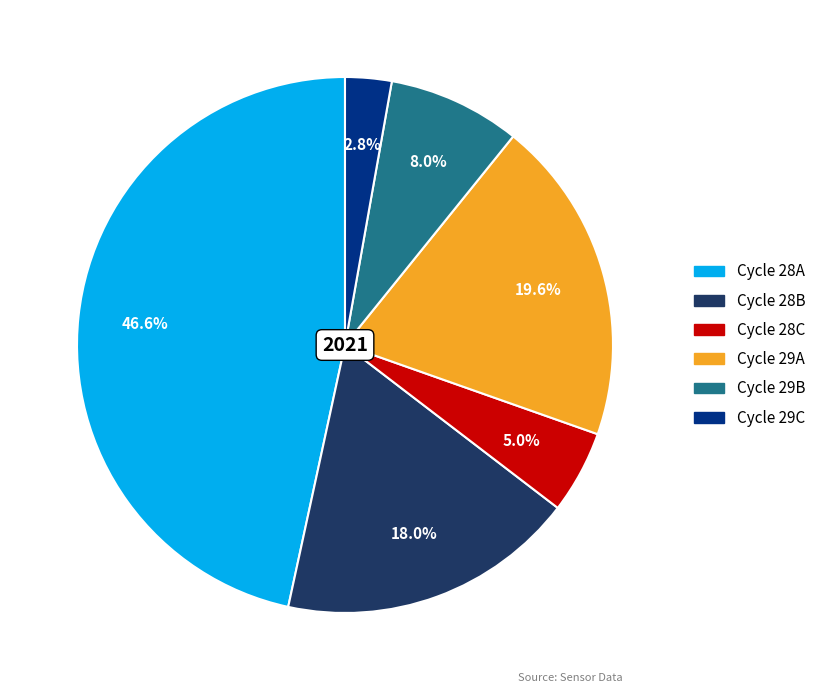

Does any single category account for the majority?

No